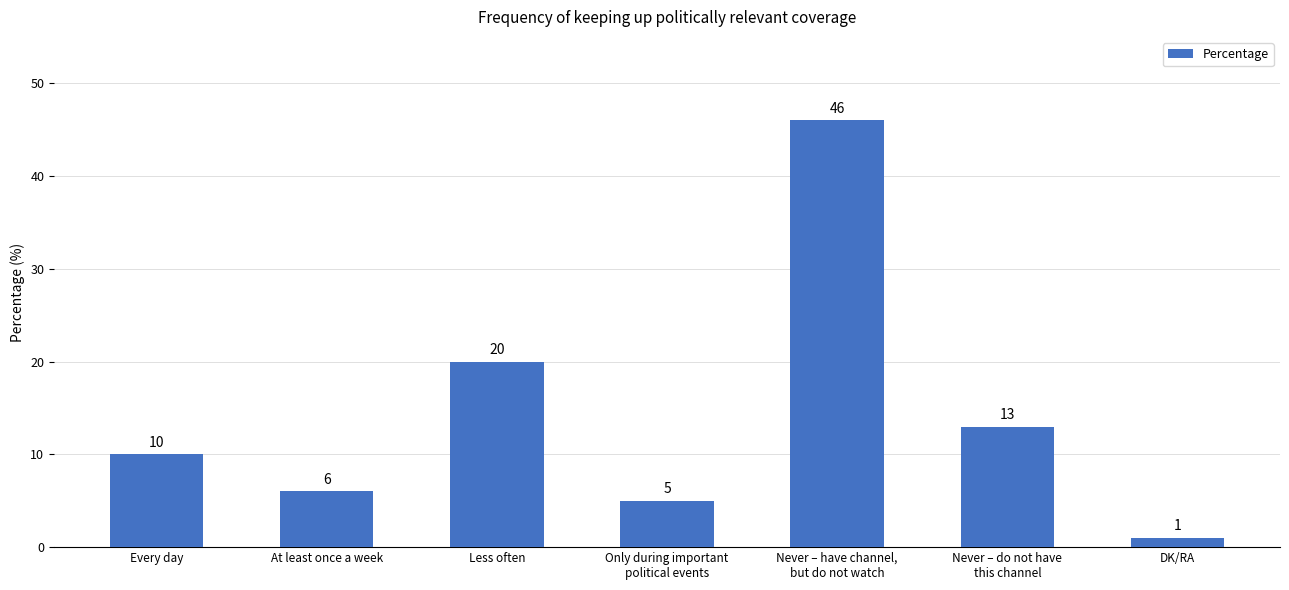

At which label is the value closest to 23?

Less often